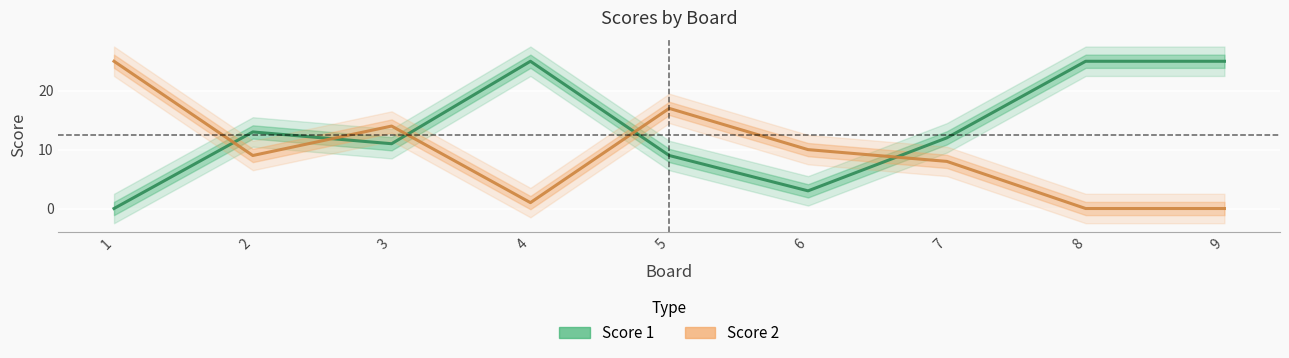

True or false: Score 1 has a value of 25 at 9.

True